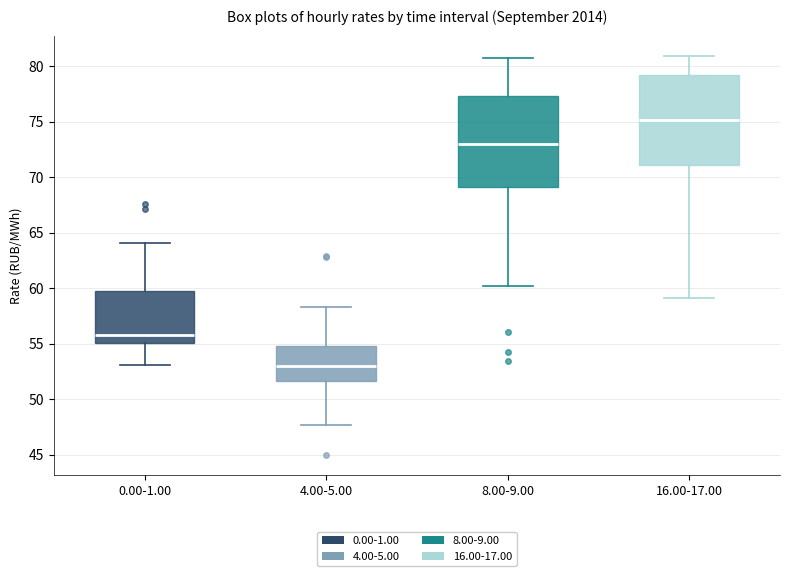

Which box has the lowest median line?

4.00-5.00